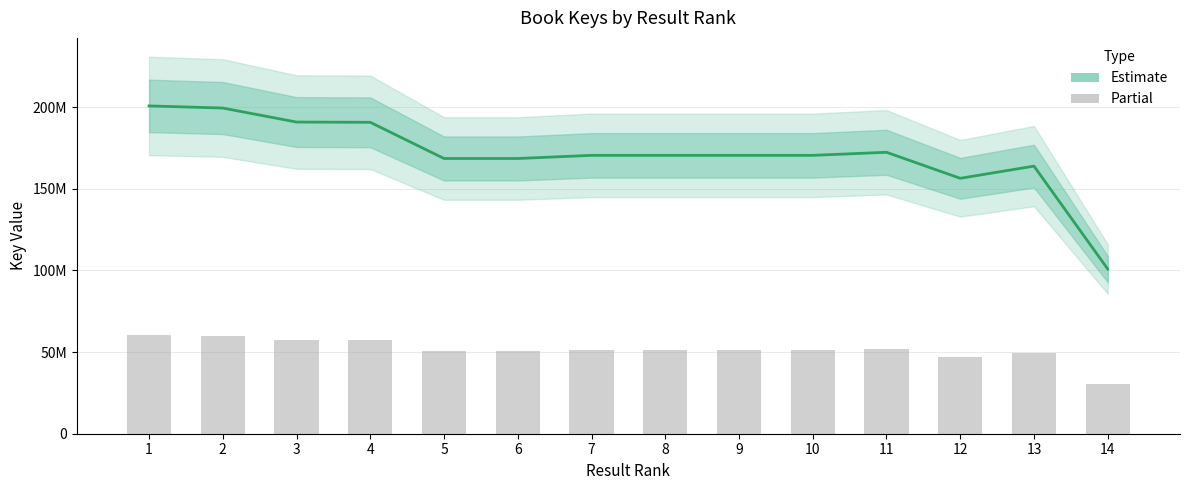

How many data points in Key (Partial) are less than 51161920?

7